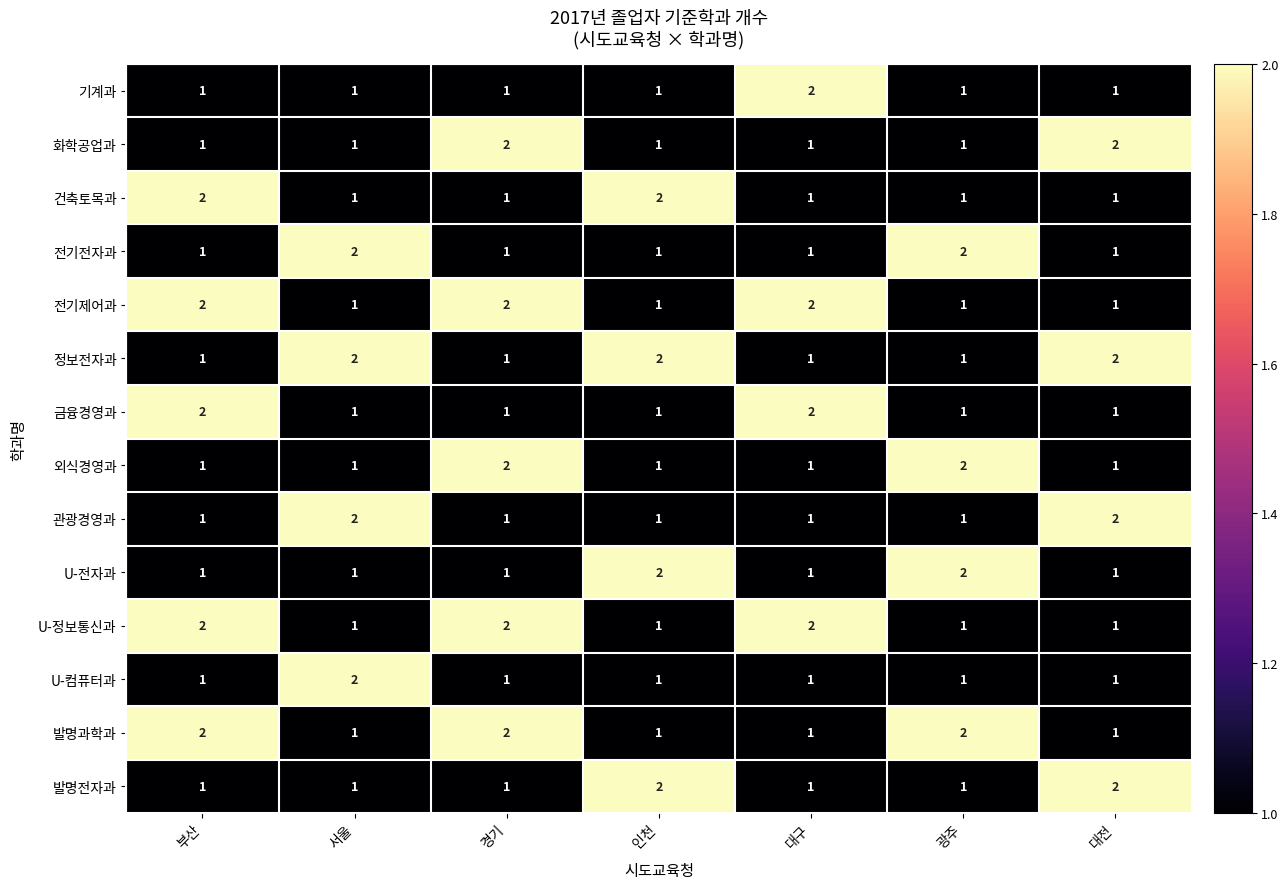

What is the spread (max minus min) of values at 경기?

1